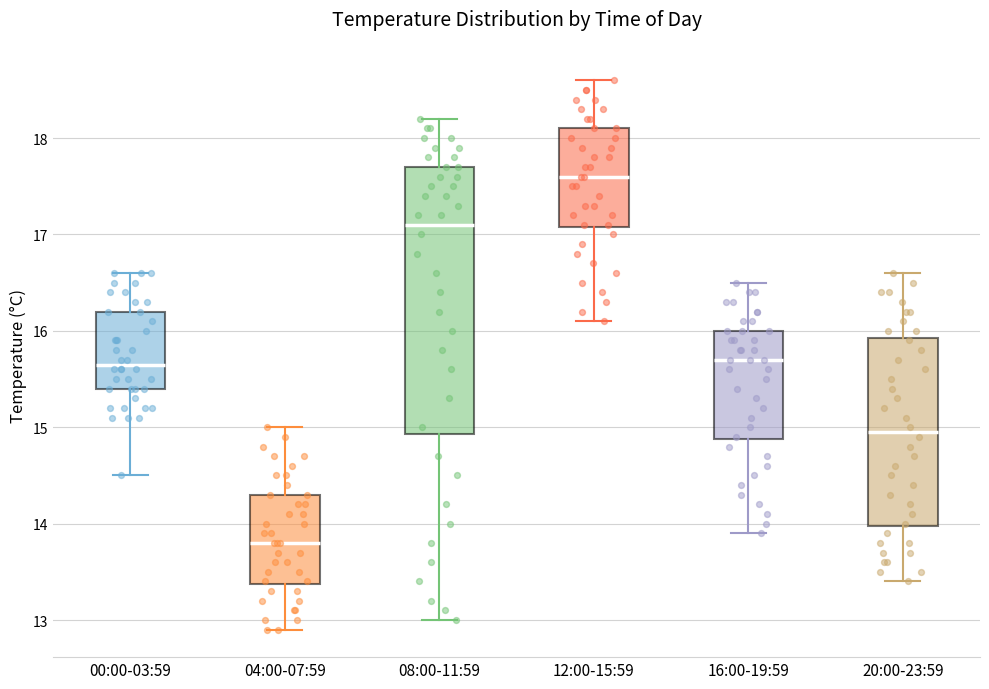

Which box is the tallest, from its lower edge to its upper edge?

08:00-11:59